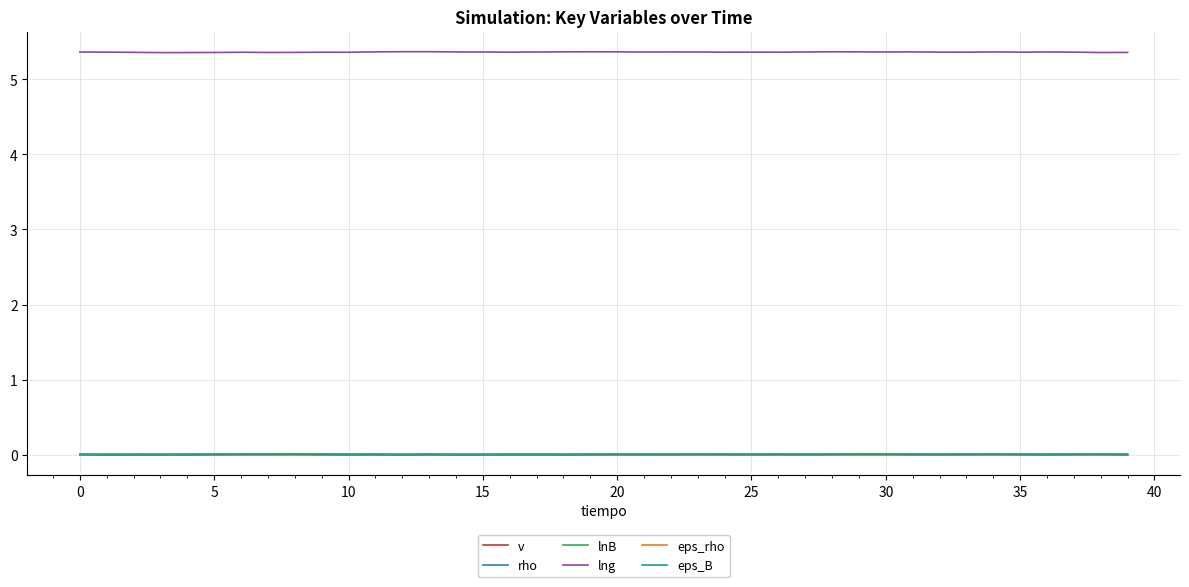

True or false: lng and eps_rho cross at least once.

False